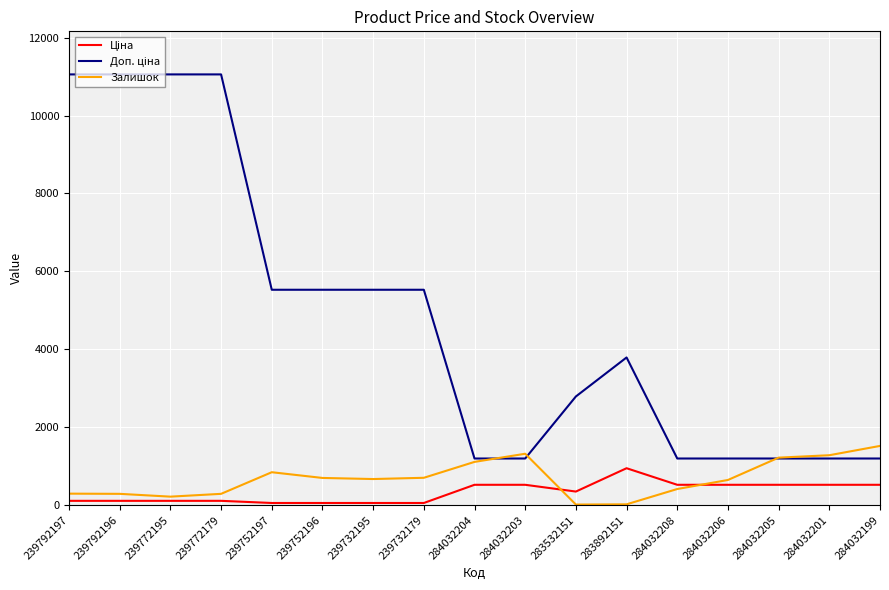

What is the spread (max minus min) of values at 284032208?

783.0